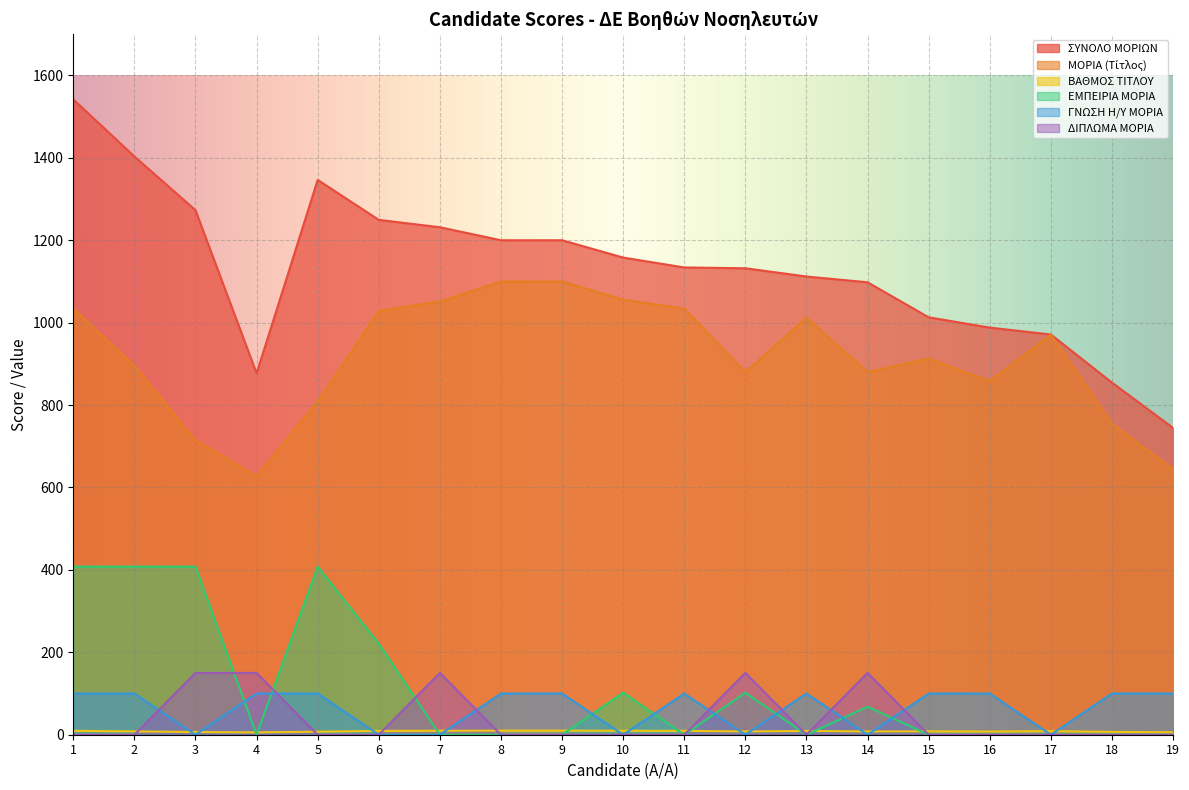

What is the difference between the maximum and minimum values in the ΒΑΘΜΟΣ ΤΙΤΛΟΥ series?

4.3